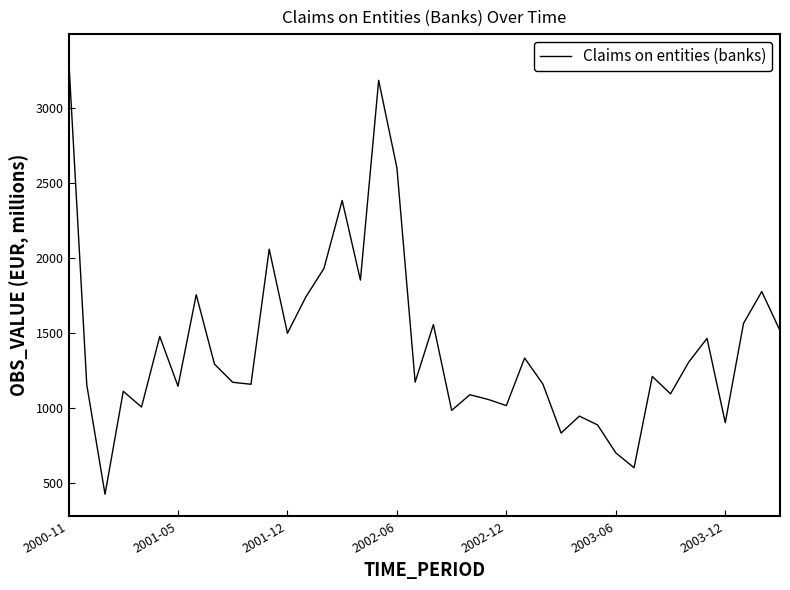

What is the maximum value shown in the chart?

3345.5